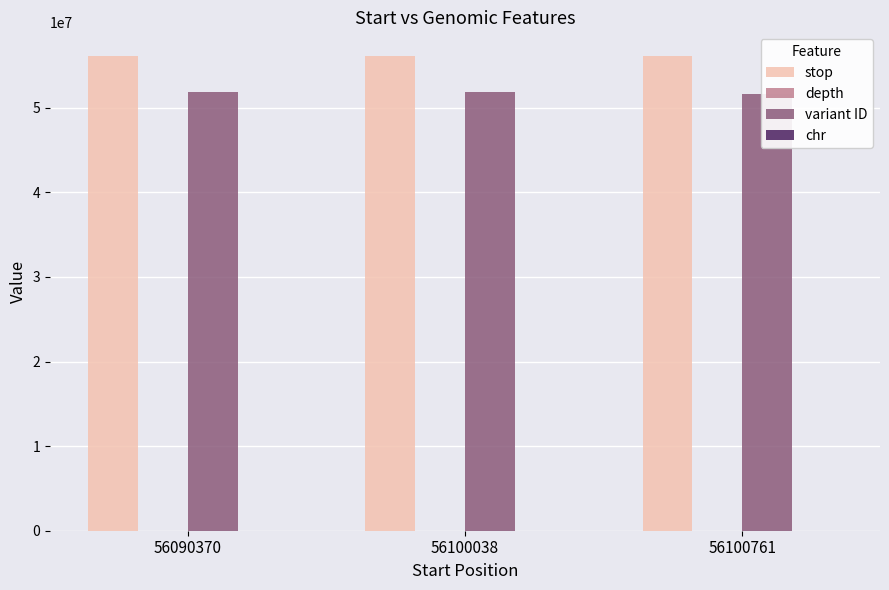

Reading left to right, extract all data points from this chart.

stop: 56090370=56090371	56100038=56100039	56100761=56100762
depth: 56090370=31	56100038=49	56100761=53
variant ID: 56090370=51891029	56100038=51891044	56100761=51654398
chr: 56090370=10	56100038=10	56100761=10